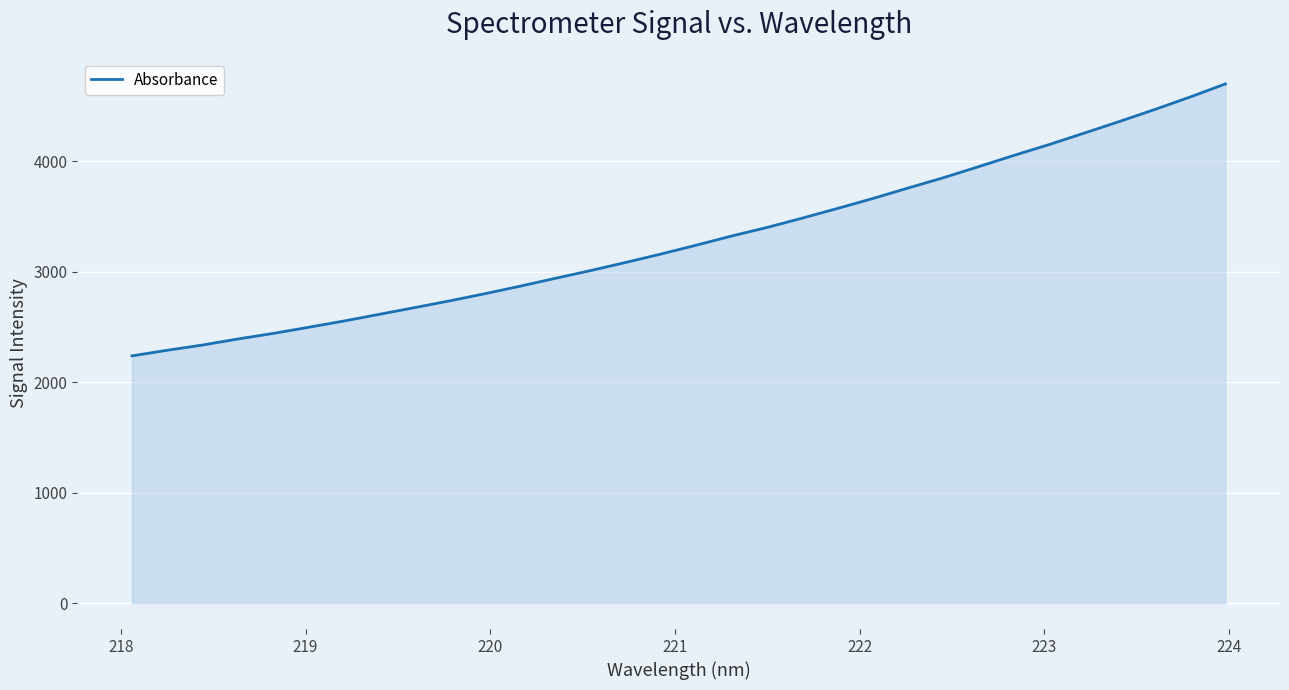

What is the difference between the maximum and minimum values?

2460.6